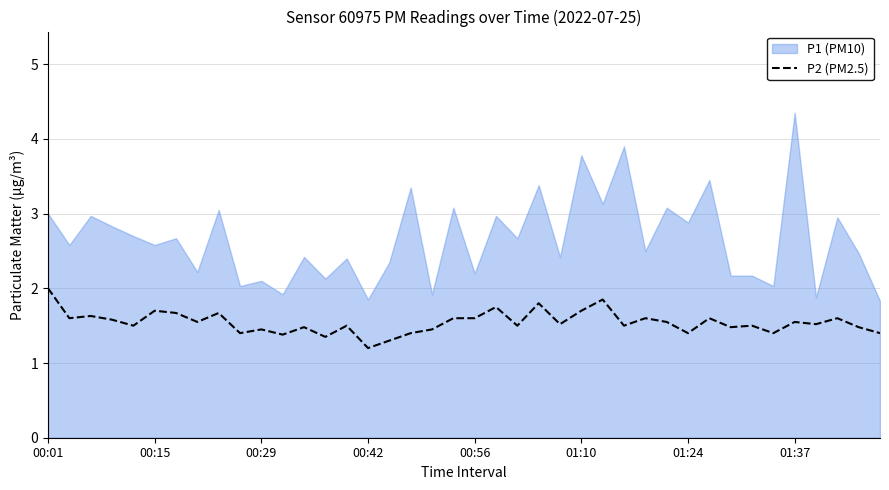

What is the minimum value shown in the chart?

1.2